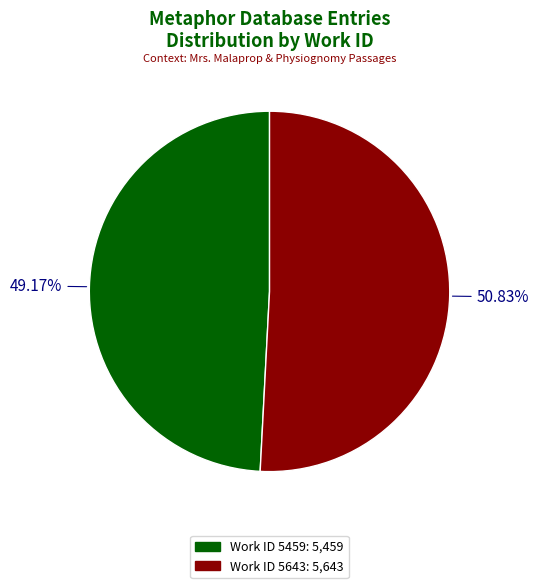

Which has a higher value, Work ID 5459: 5,459 or Work ID 5643: 5,643?

Work ID 5643: 5,643